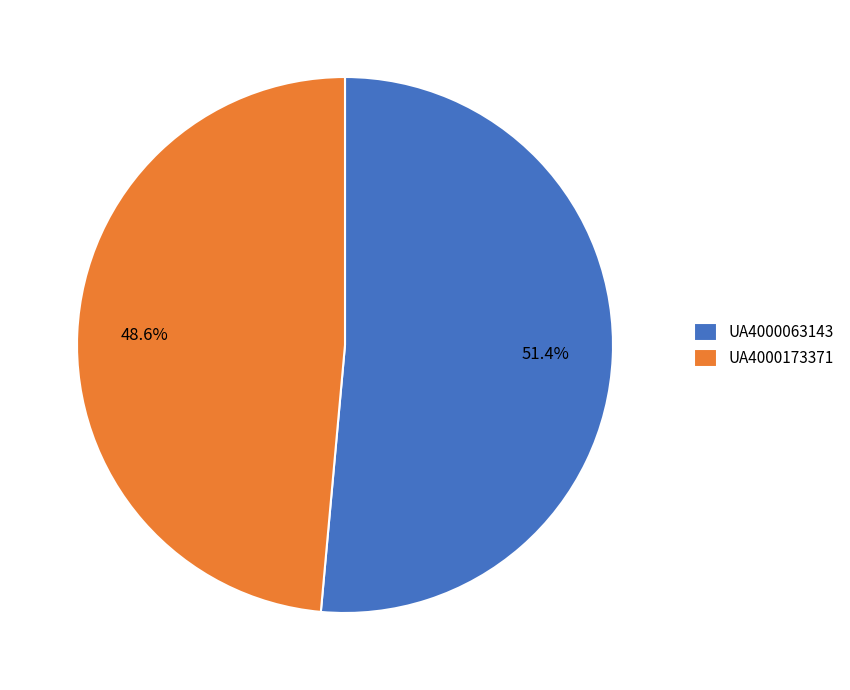

Count the number of slices in the pie.

2